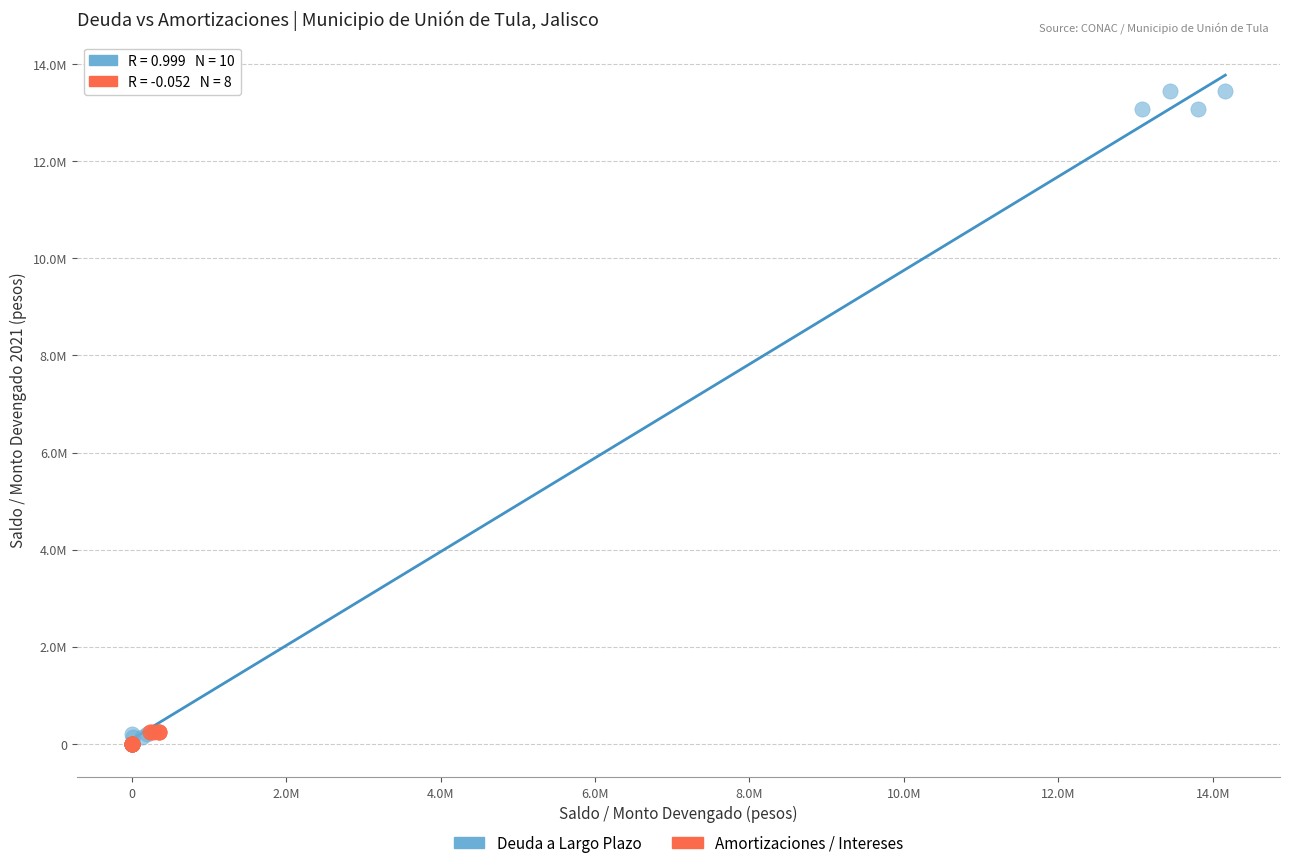

What are all the series names shown in the legend?

Deuda a Largo Plazo, Amortizaciones / Intereses